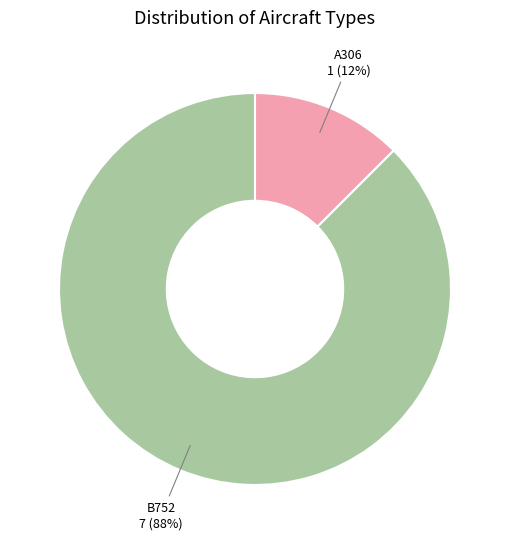

Between A306 and B752, which is larger?

B752